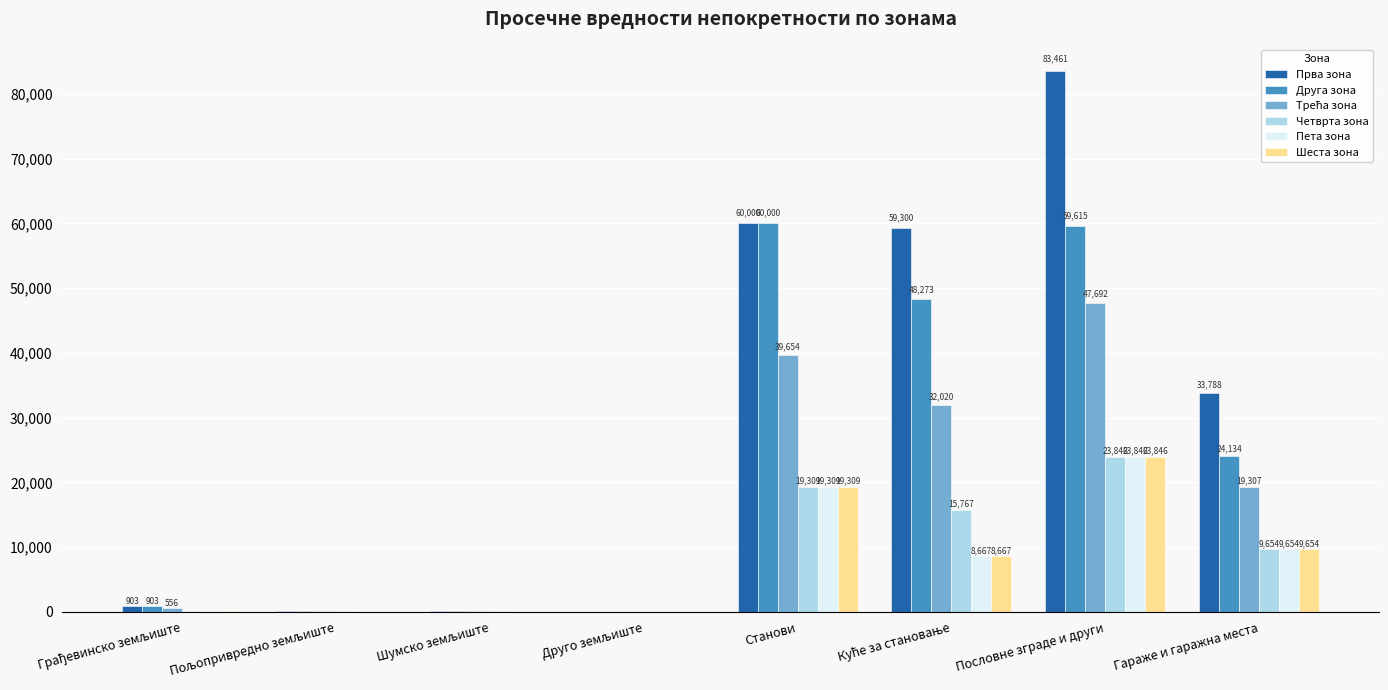

Where is Четврта зона nearest to the value 11942?

Гараже и гаражна места